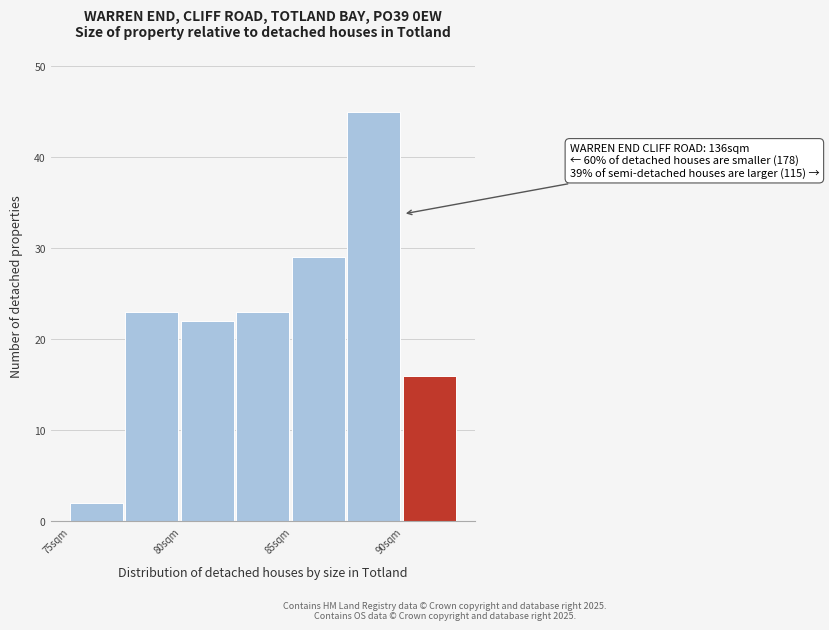

Which range on the x-axis has the tallest bar?

87.5 to 90.0